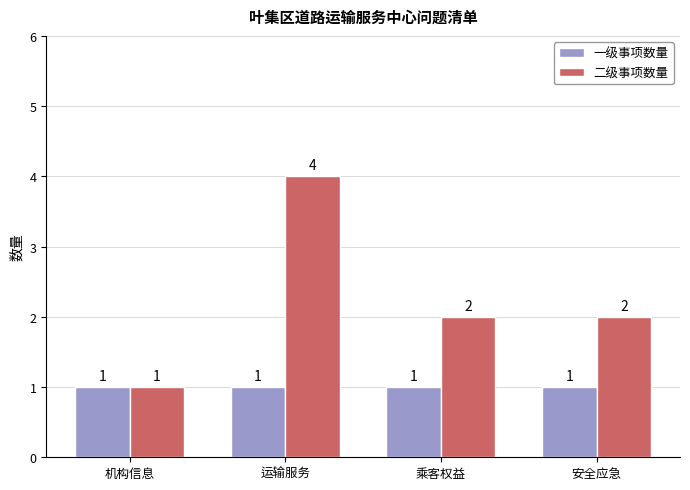

Count the number of data series in this chart.

2